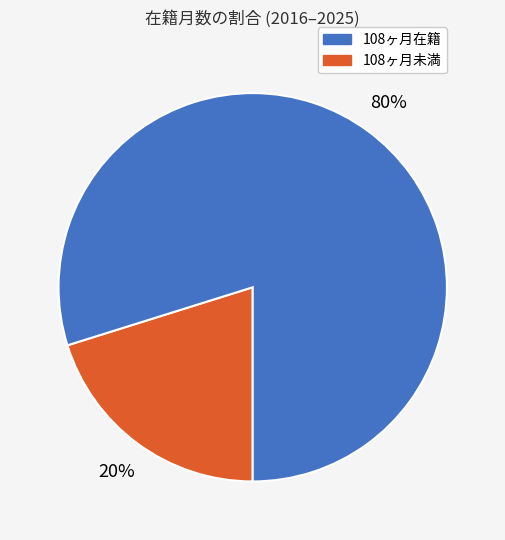

Is there any slice that represents more than half of the pie?

Yes